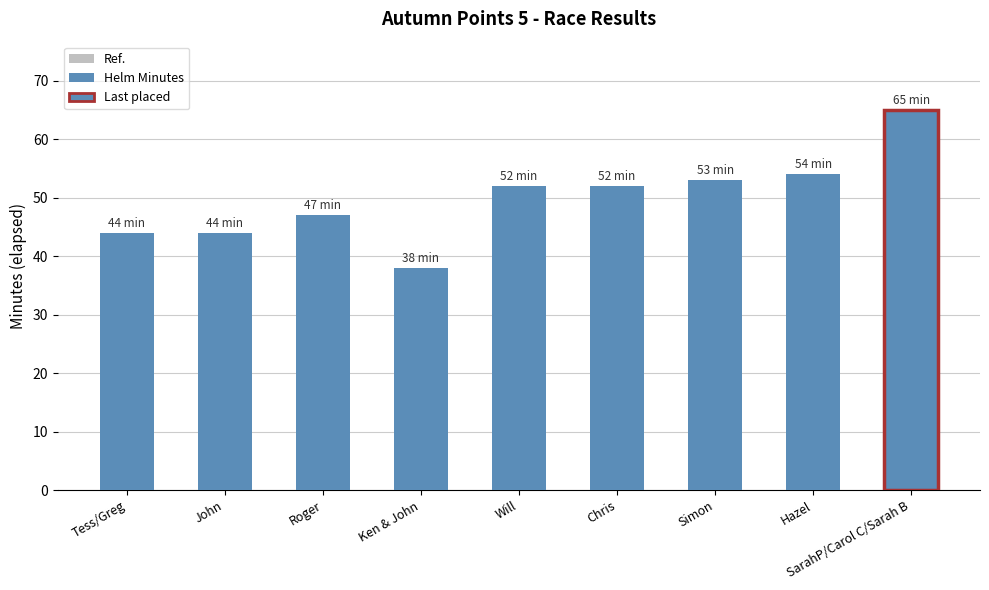

Which category has the lowest value across all series?

Ken & John